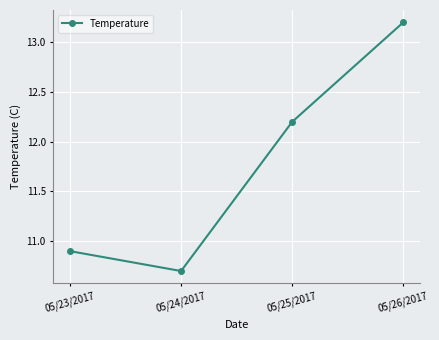

What is the change in value from 05/24/2017 to 05/25/2017?

+1.5